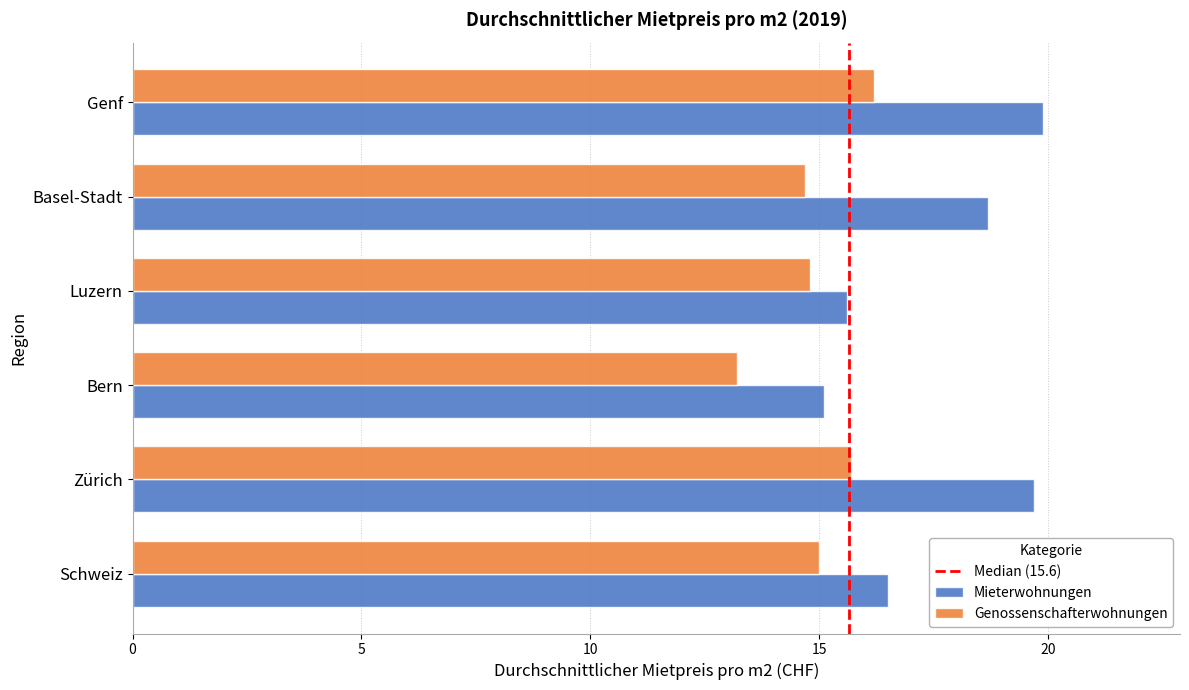

What is the average value of the Mieterwohnungen series?

17.6